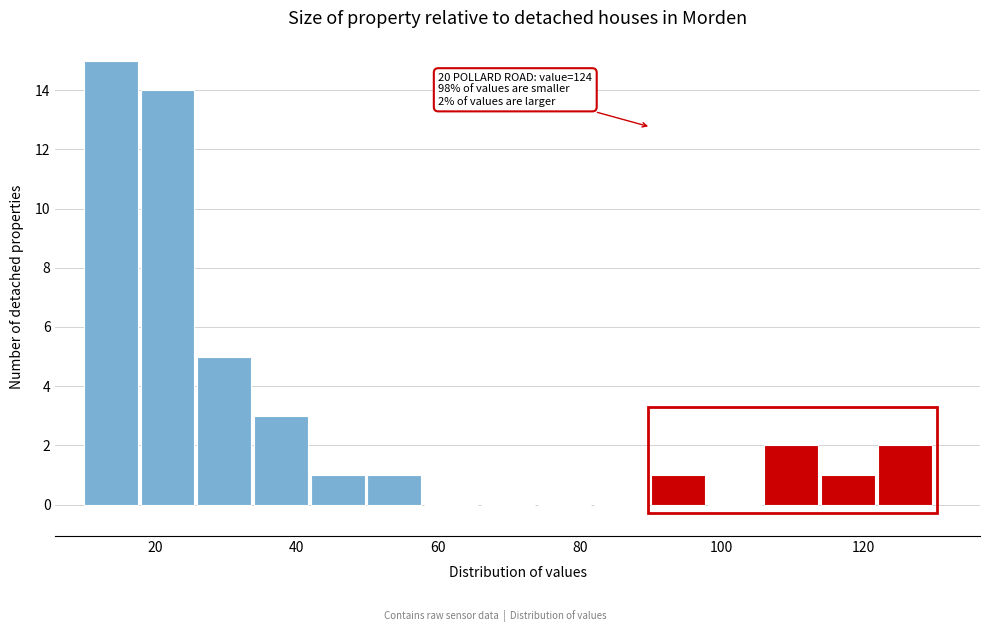

Over which range of the x-axis is the bar tallest?

10 to 18